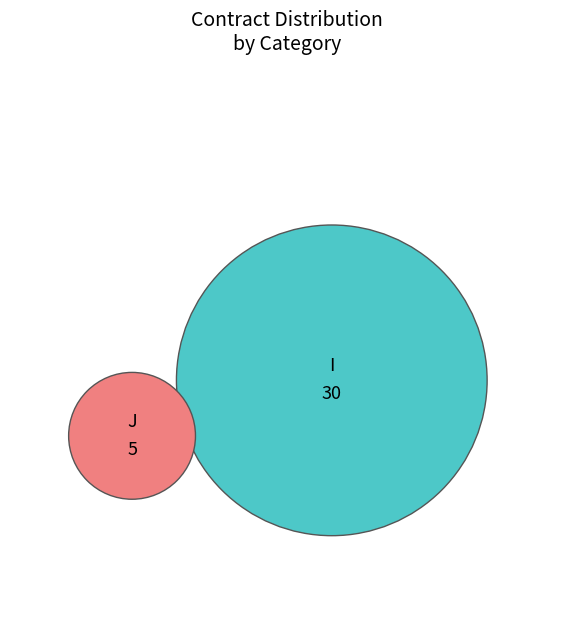

Which slice is the smallest?

J